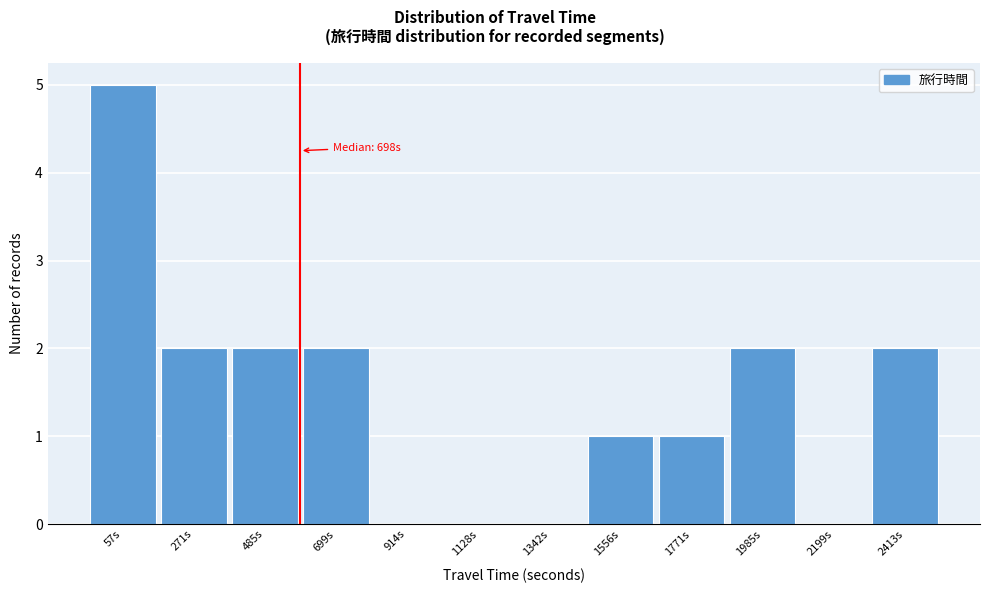

Reading left to right, transcribe all the data shown in this chart.

57s=5	271s=2	485s=2	699s=2	914s=0	1128s=0	1342s=0	1556s=1	1771s=1	1985s=2	2199s=0	2413s=2